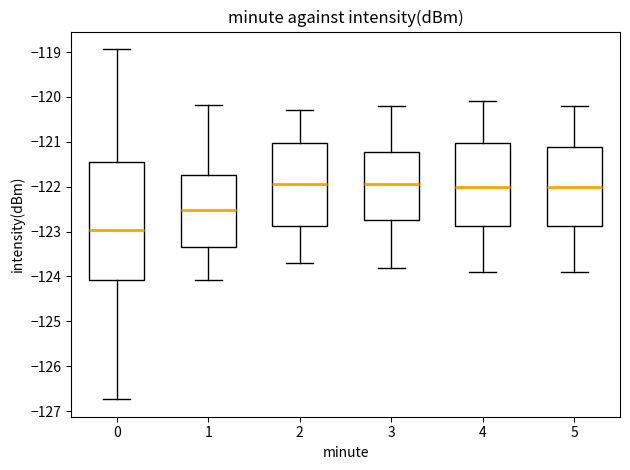

Reading left to right, read every box against the y-axis: the position of its median line, the range the box covers, and the ends of its whiskers. The values are not printed on the chart, so give them approximately, as read against the axis.

0: median -123.0, box -124.1 to -121.4, whiskers -126.7 to -118.9
1: median -122.5, box -123.3 to -121.7, whiskers -124.1 to -120.2
2: median -121.9, box -122.9 to -121.0, whiskers -123.7 to -120.3
3: median -121.9, box -122.7 to -121.2, whiskers -123.8 to -120.2
4: median -122.0, box -122.9 to -121.0, whiskers -123.9 to -120.1
5: median -122.0, box -122.9 to -121.1, whiskers -123.9 to -120.2